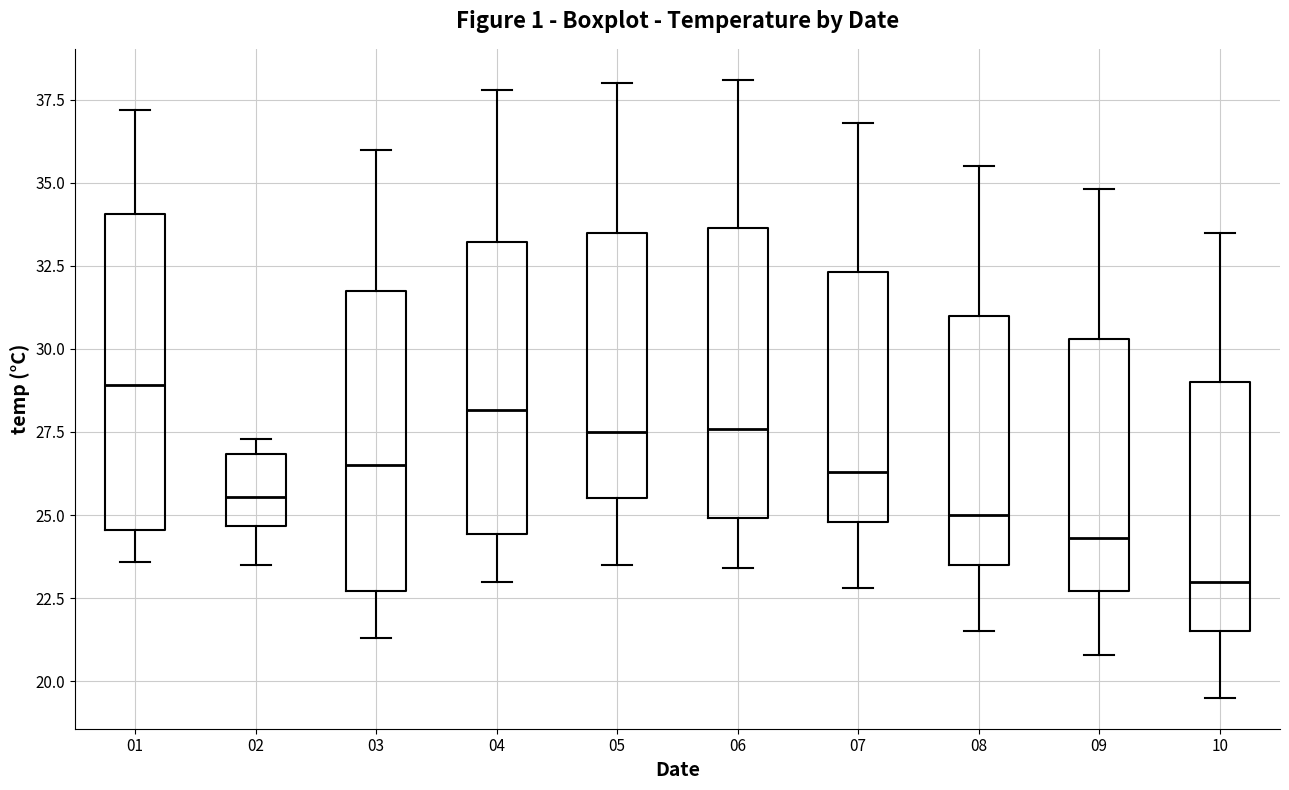

Which box has the lowest median line?

10